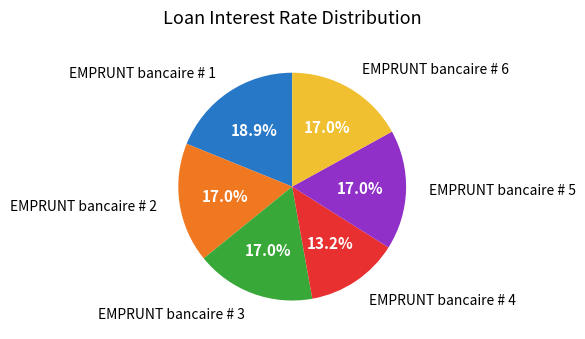

How many slices are in this pie chart?

6